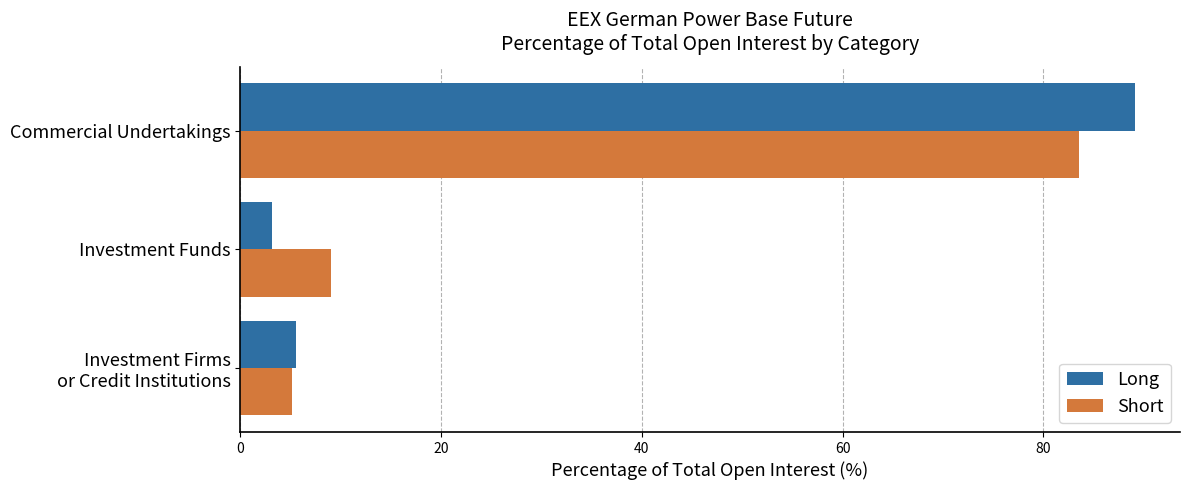

Where is Short nearest to the value 44?

Investment Funds